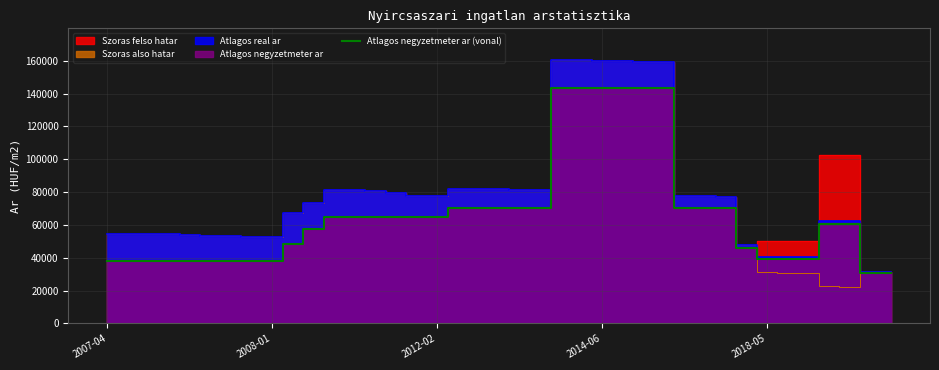

What is the change in value from 20 to 23?

+73325